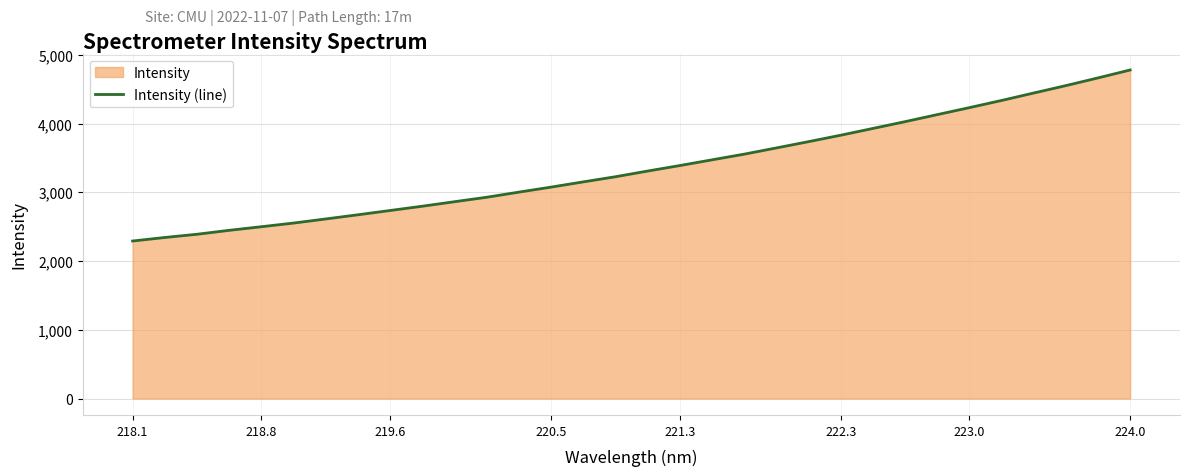

At which category does the chart reach its peak across all series?

224.0